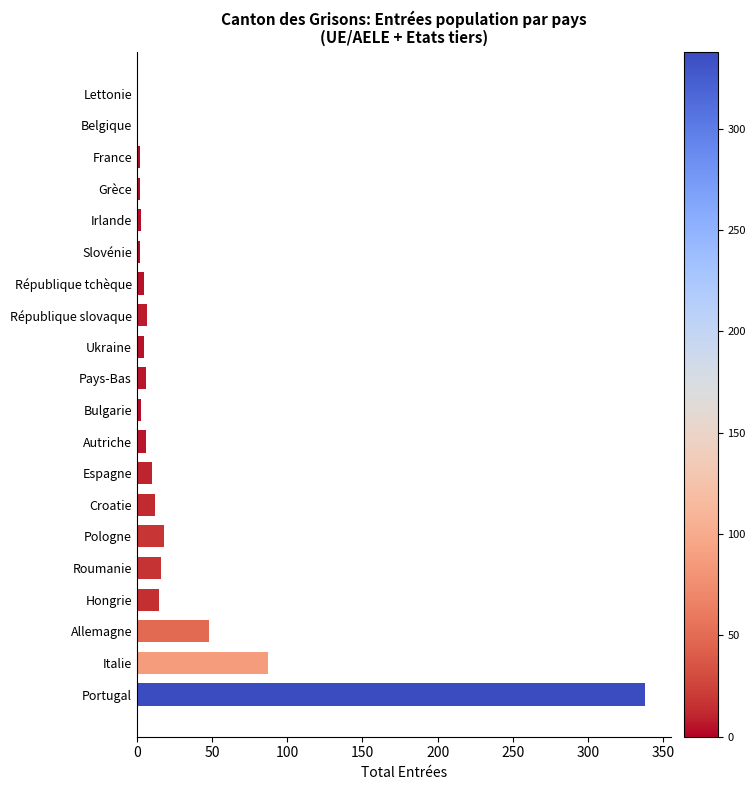

What is the sum of all values?

587